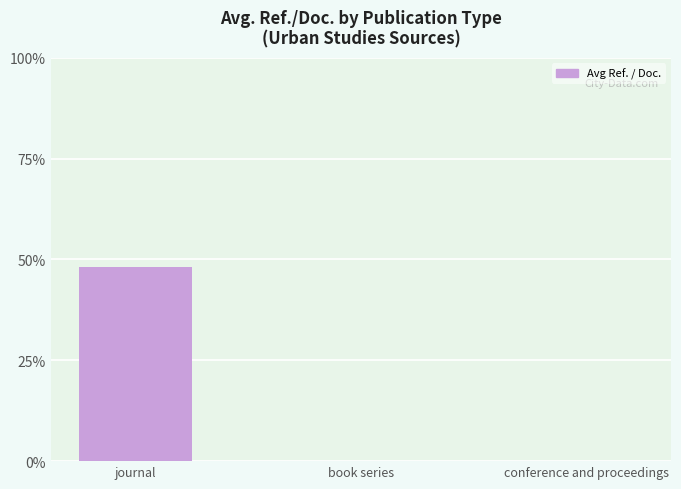

How many data points does each series have?

3